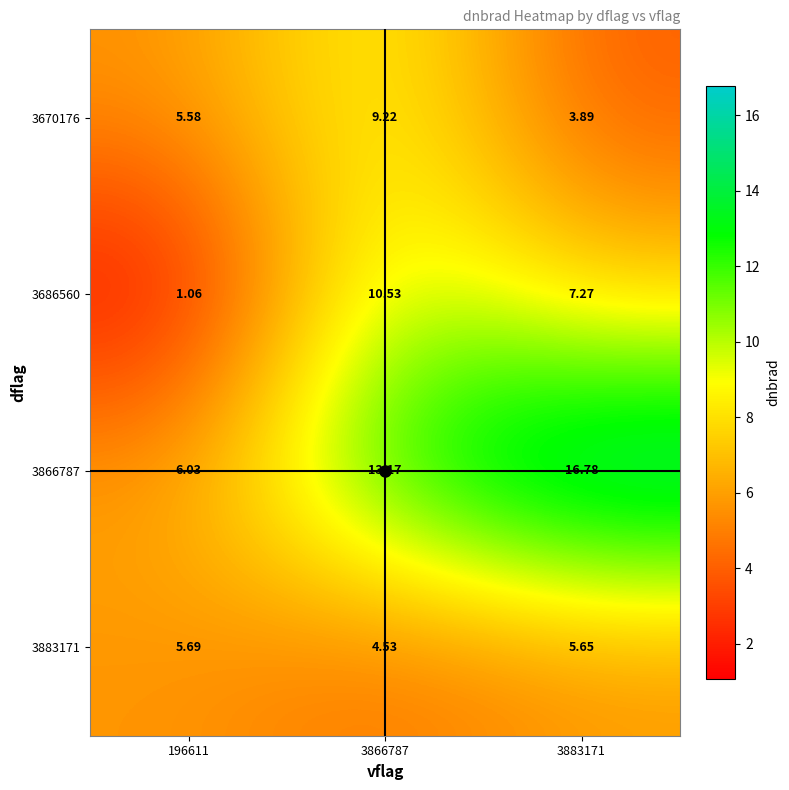

Is the value of 3686560 at 3866787 greater than the value of 3670176 at 196611?

Yes